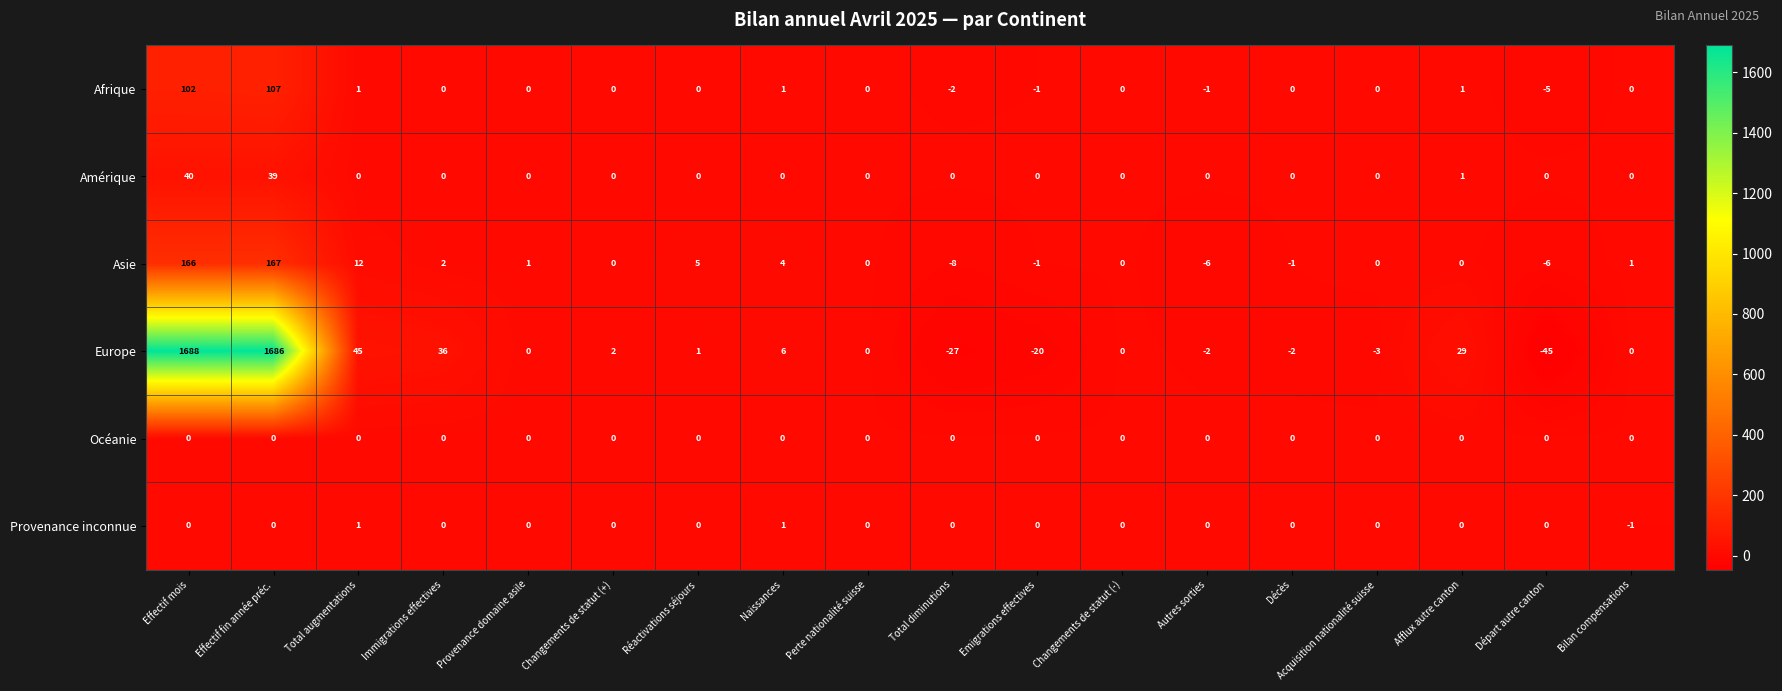

Is it true that Amérique equals 0 at Acquisition nationalité suisse?

True